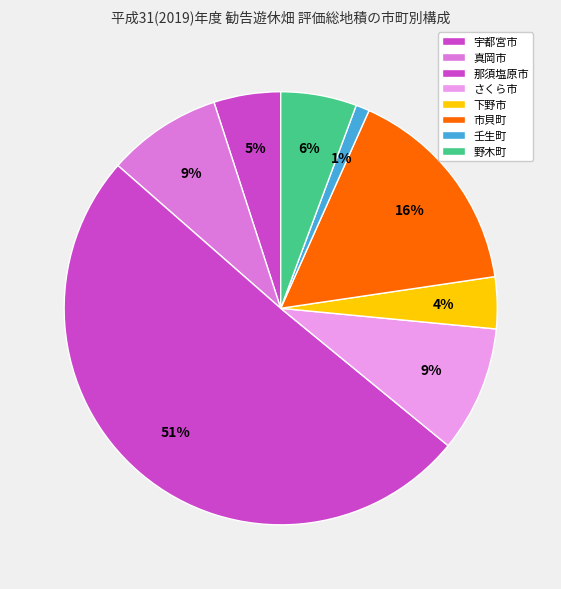

How many segments does this pie chart have?

8